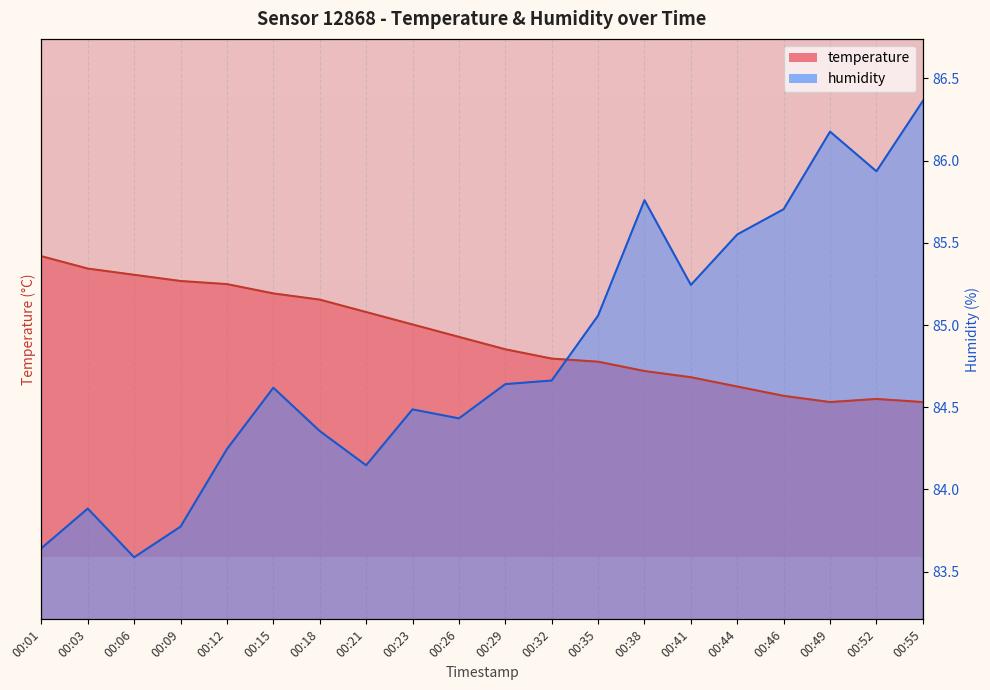

What is the sum of all temperature values?

320.4